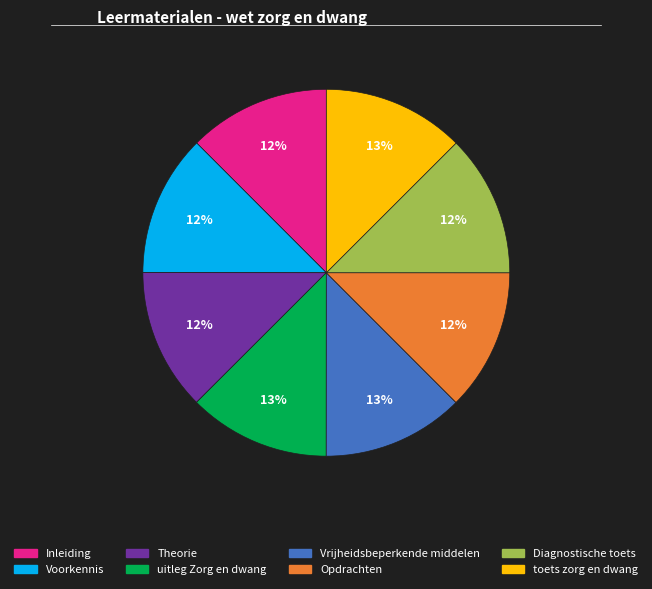

How many slices are in this pie chart?

8